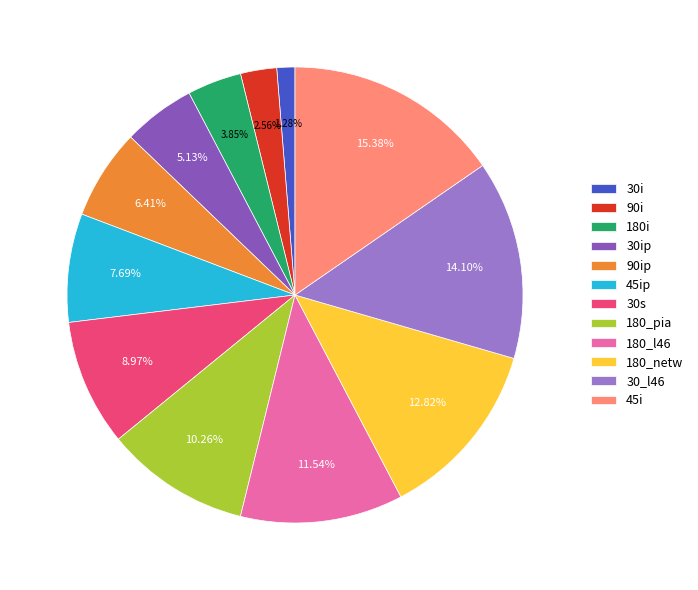

Does any single category account for the majority?

No